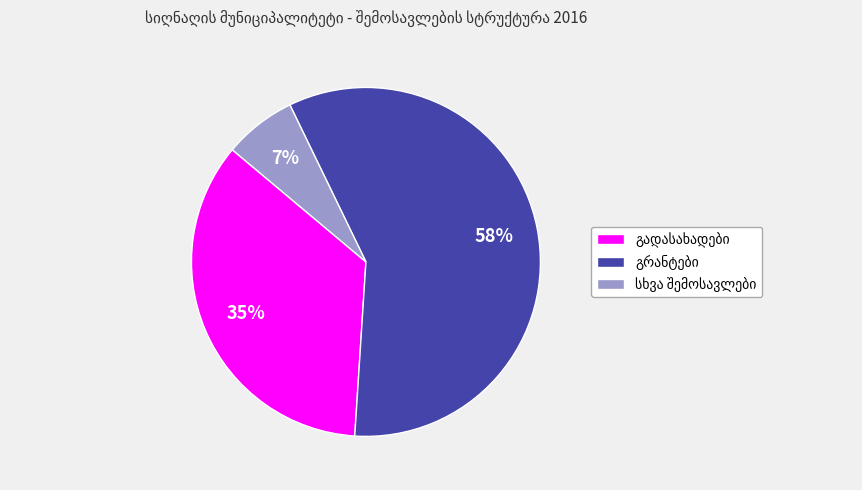

To the nearest percent, what is the difference between the largest and smallest slice percentages?

51%